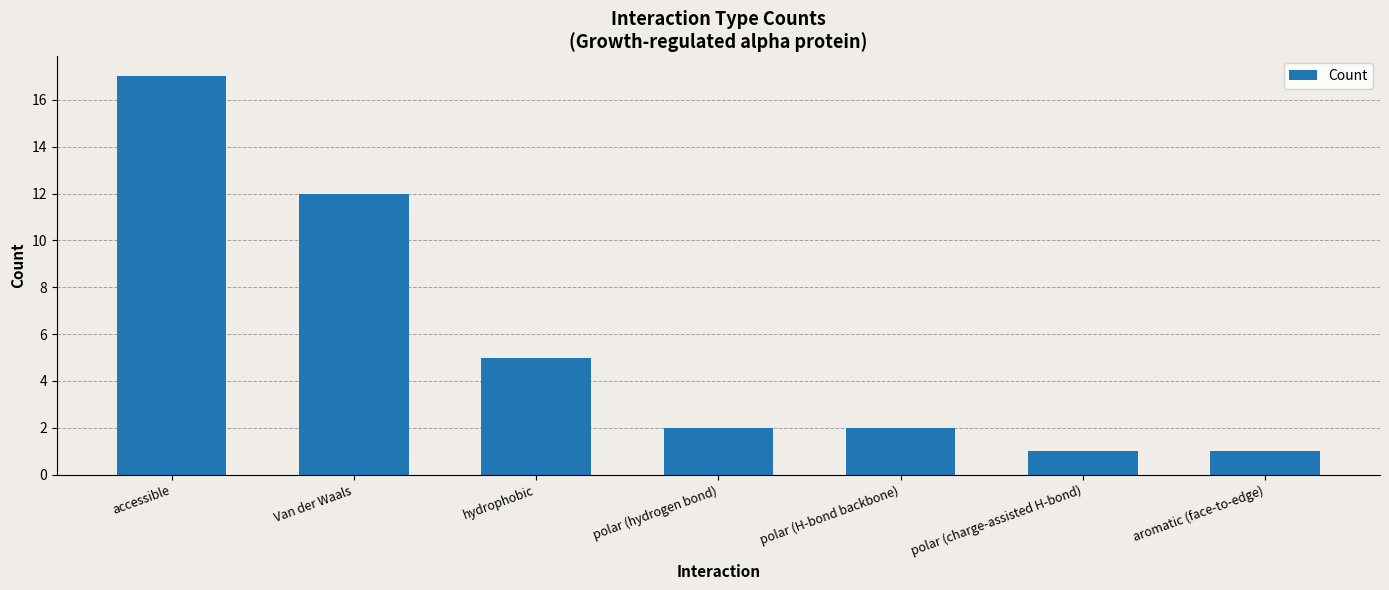

The value at aromatic (face-to-edge) is 1. True or false?

True